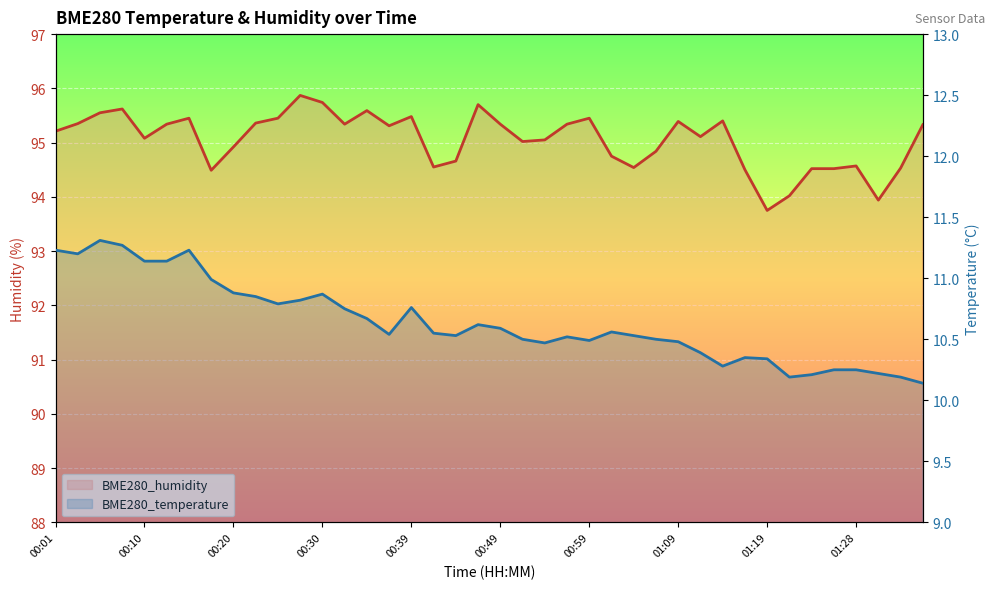

List the series in order of their overall mean, lowest first.

BME280_temperature, BME280_humidity